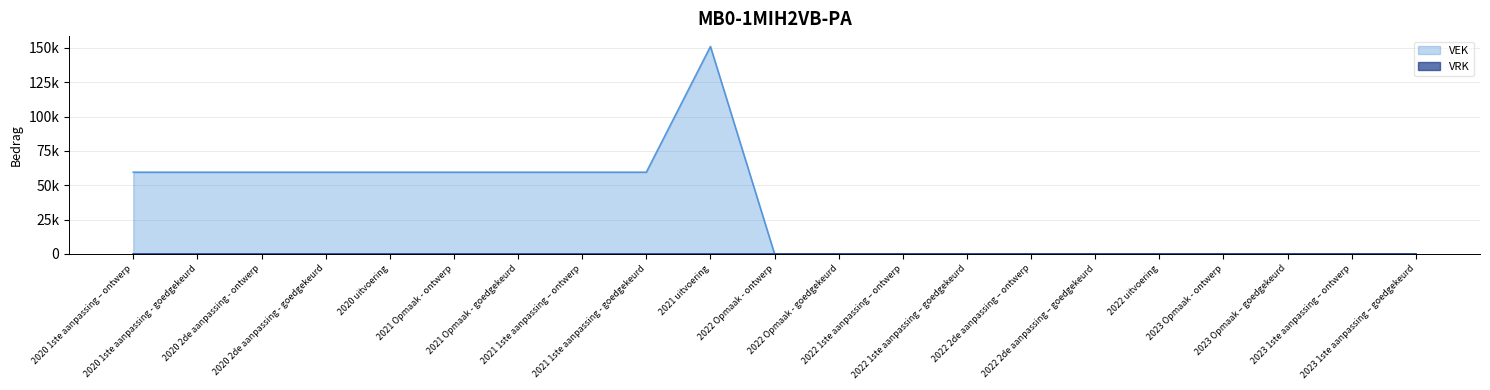

What is the greatest value displayed?

151017